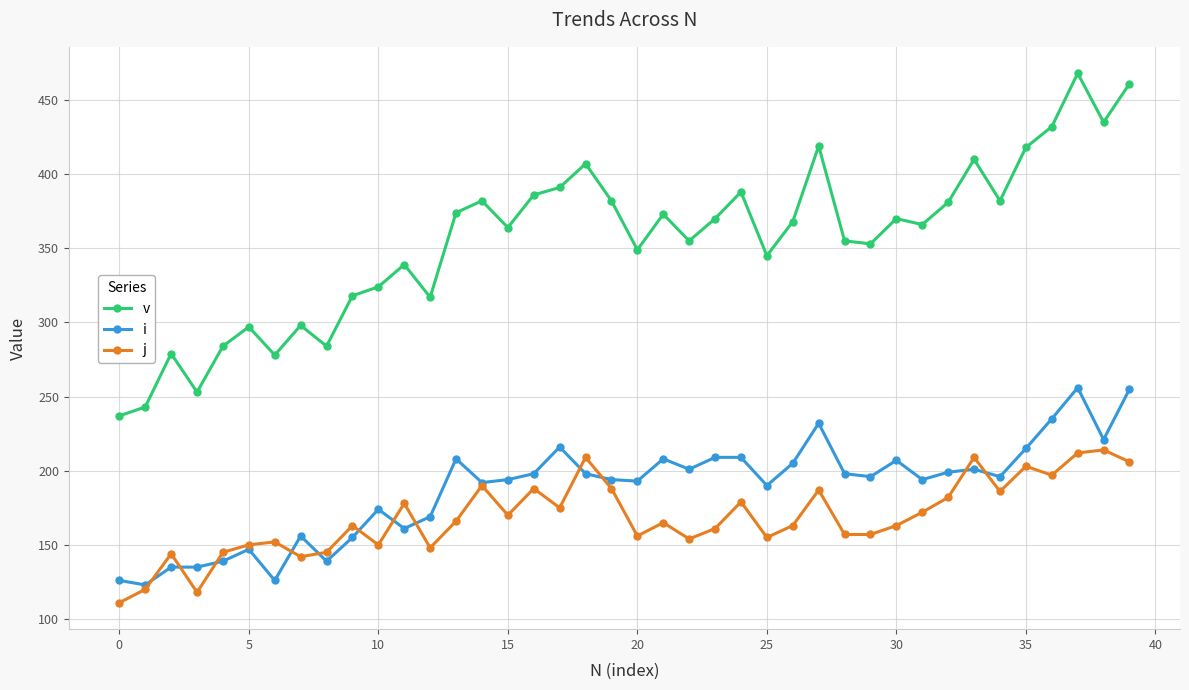

Rank the series by their maximum value, from highest to lowest.

v, i, j